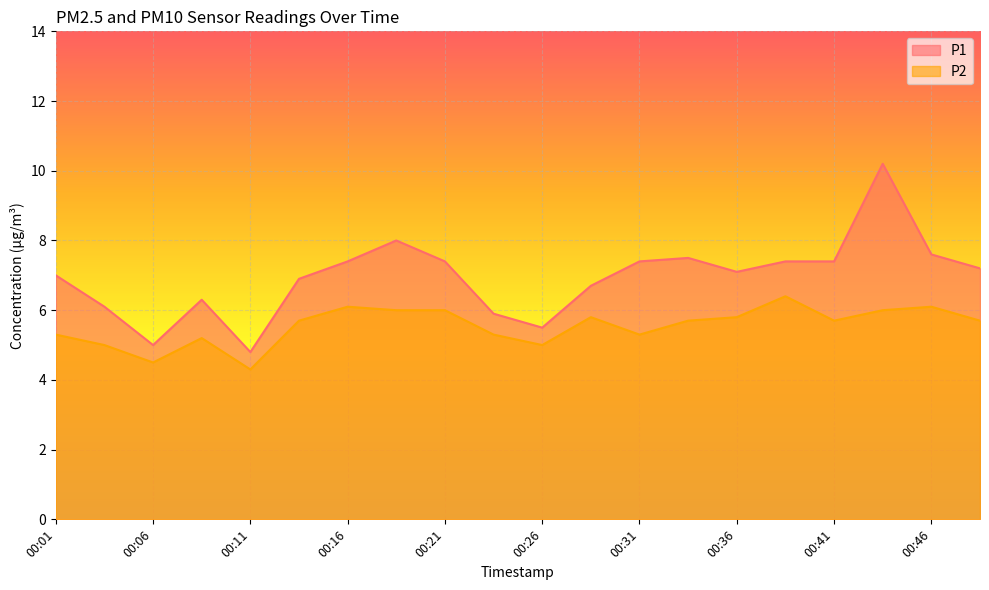

What is the sum of the P1 values at 00:24 and 00:14?

12.8